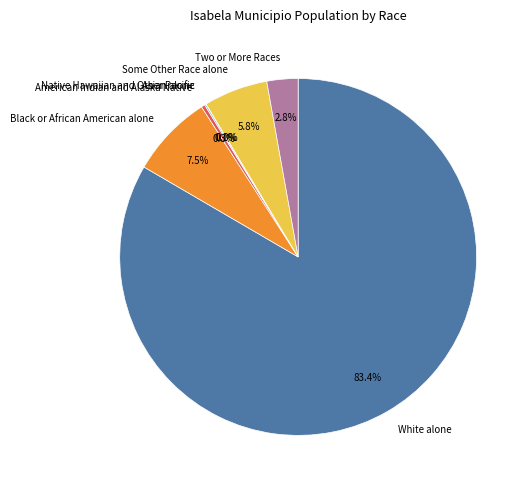

What is the largest slice in the pie chart?

White alone